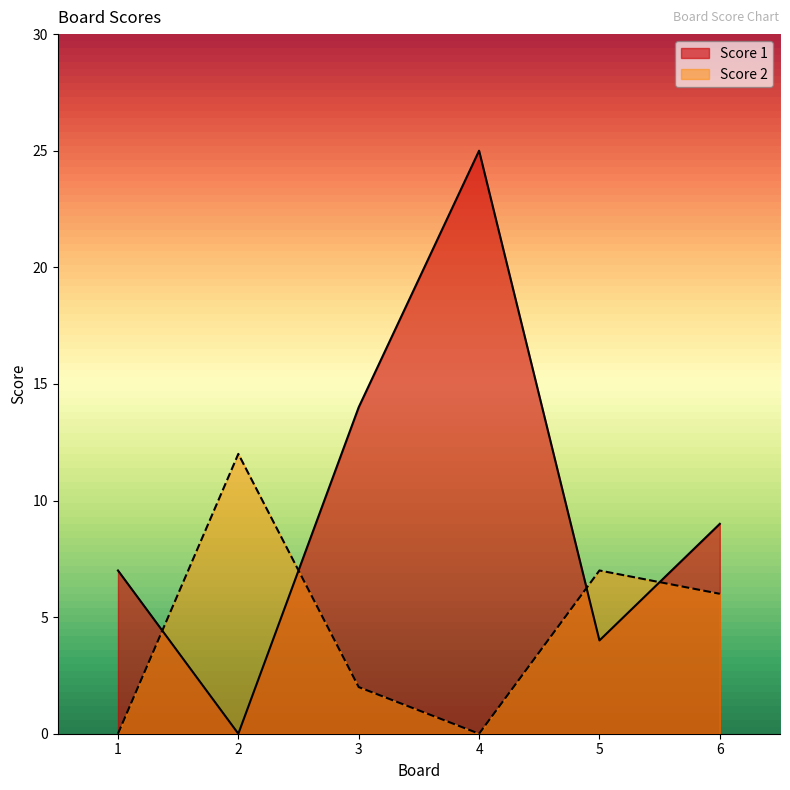

How many interior local valleys does the Score 1 series have?

2